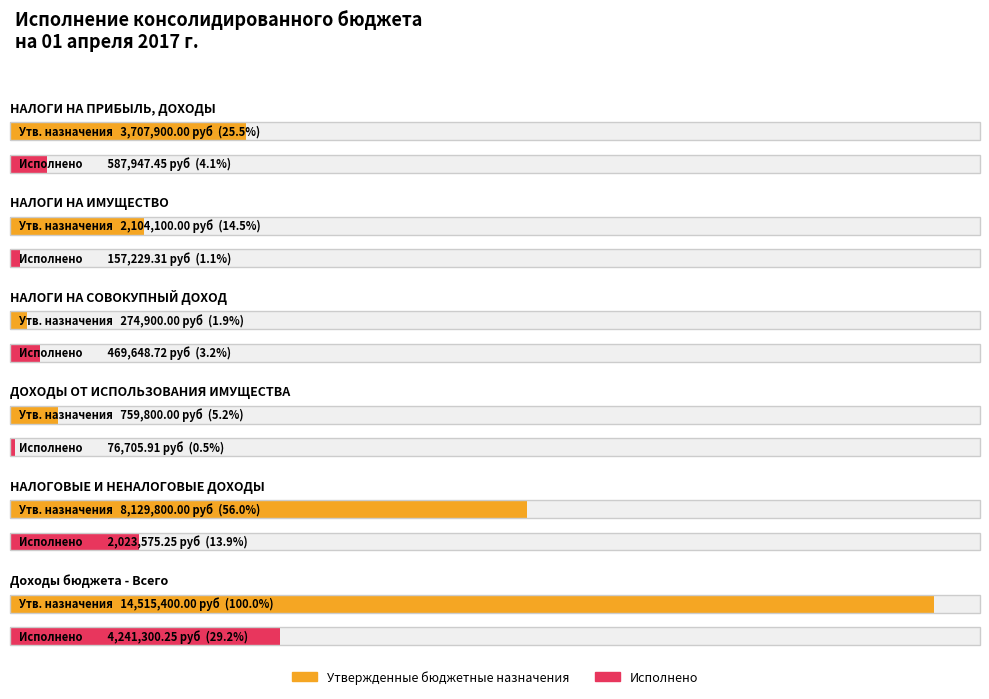

Between ДОХОДЫ ОТ ИСПОЛЬЗОВАНИЯ ИМУЩЕСТВА and НАЛОГОВЫЕ И НЕНАЛОГОВЫЕ ДОХОДЫ, which is larger?

НАЛОГОВЫЕ И НЕНАЛОГОВЫЕ ДОХОДЫ